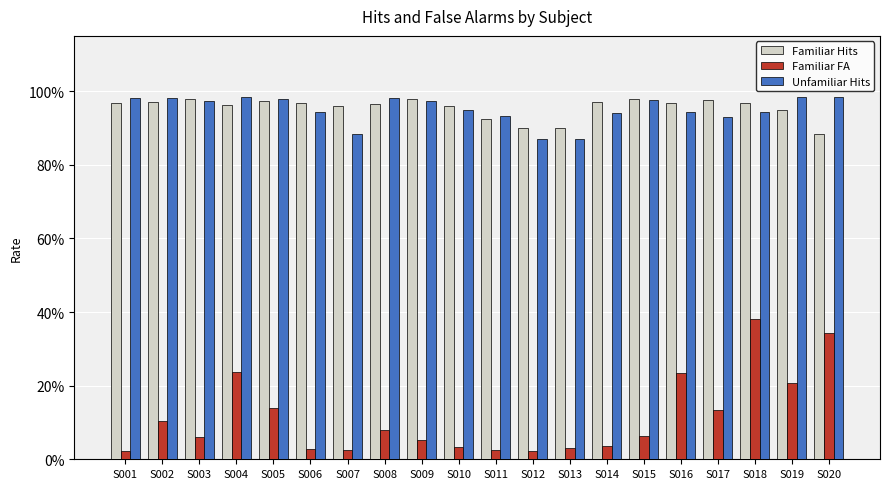

What are all the series names shown in the legend?

Familiar Hits, Familiar FA, Unfamiliar Hits